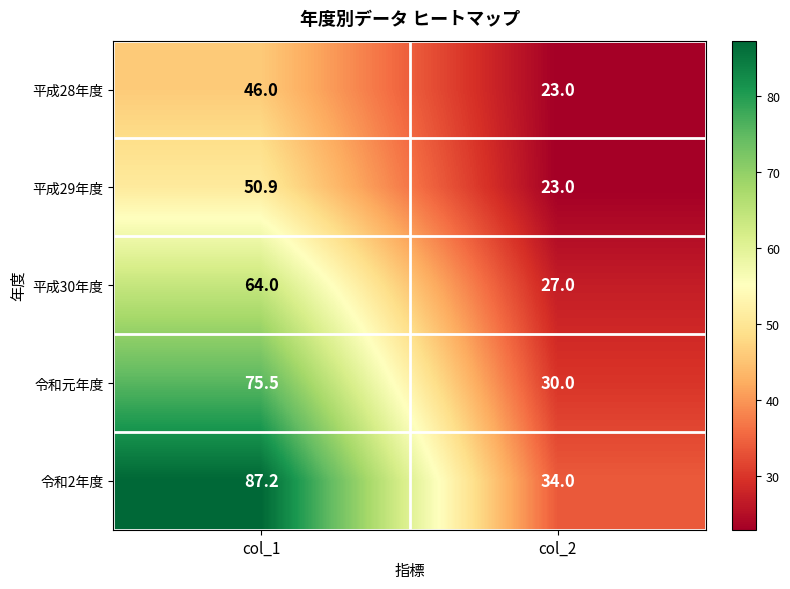

How many distinct data groups are displayed?

5